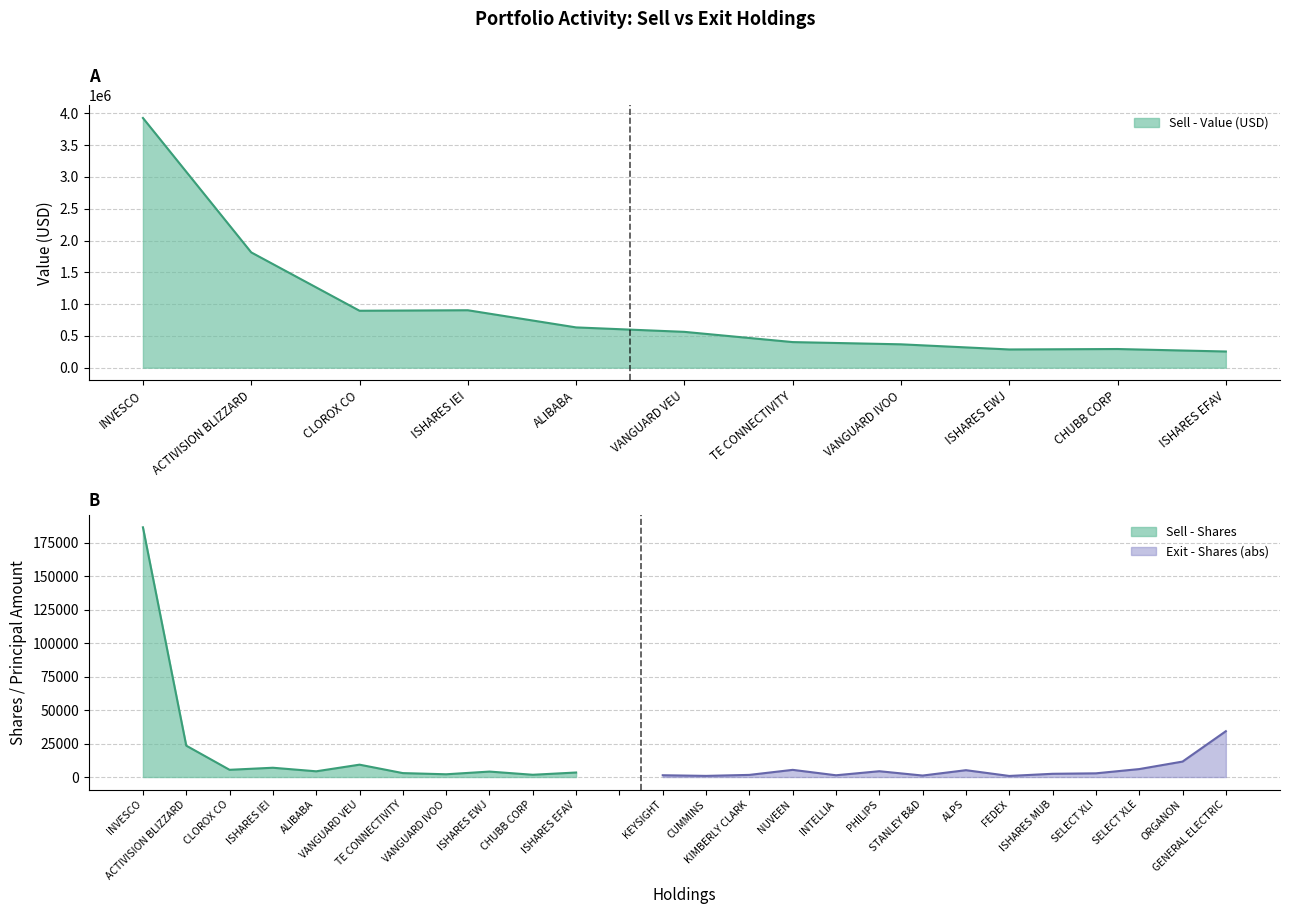

True or false: Sell - Value (000s) has a value of 480005 at ISHARES EWJ.

False